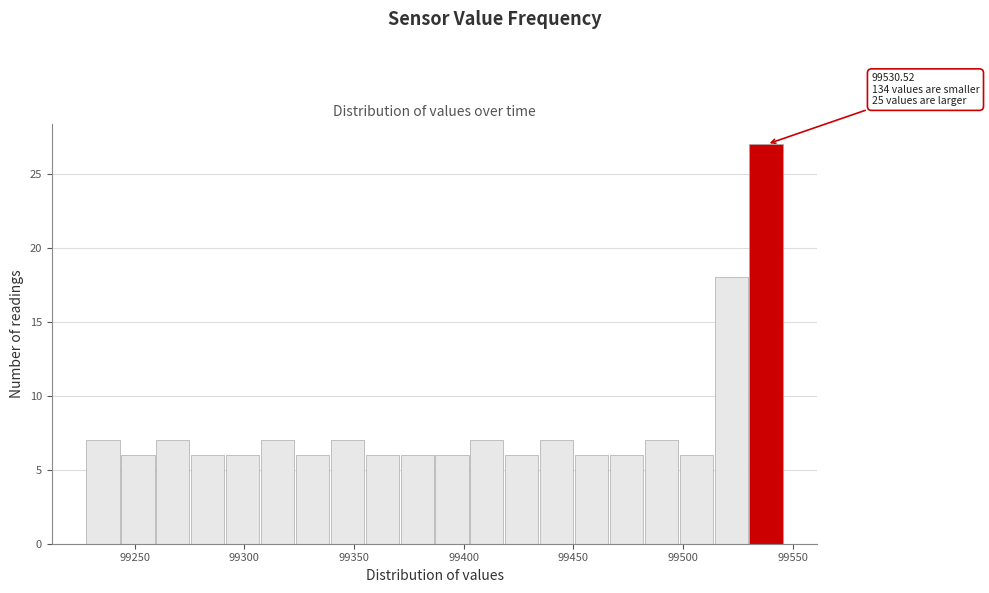

Around what value on the x-axis is the tallest bar? Give the approximate position of its centre, as read against the axis.

99540